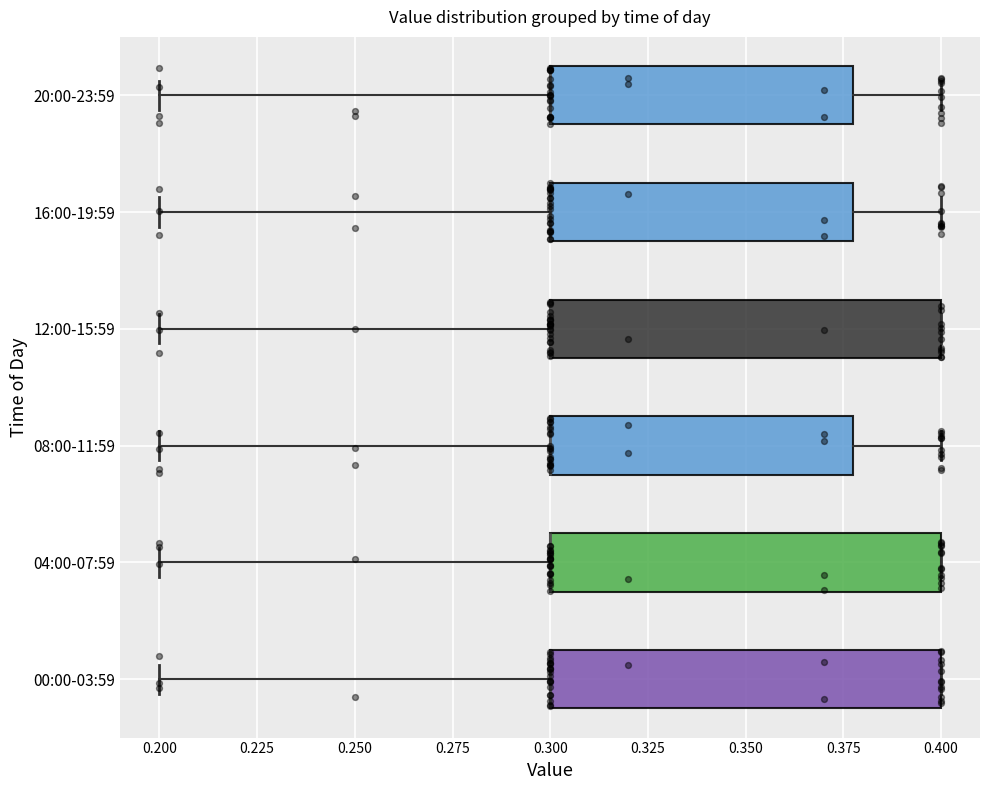

Where does the left whisker of the box for 16:00-19:59 end on the x-axis? The values are not printed on the chart, so give them approximately, as read against the axis.

0.20